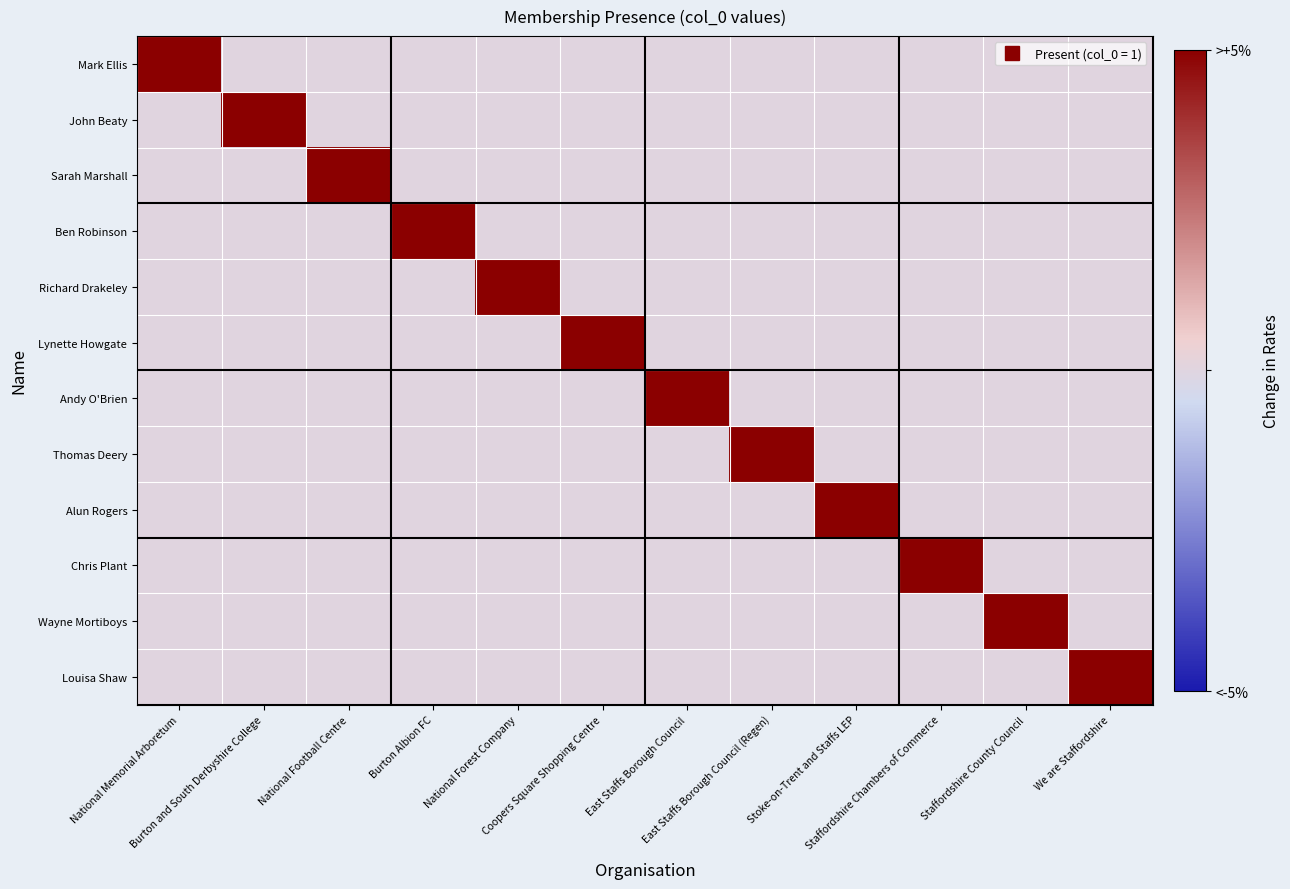

What is the total value across all series at National Forest Company?

1